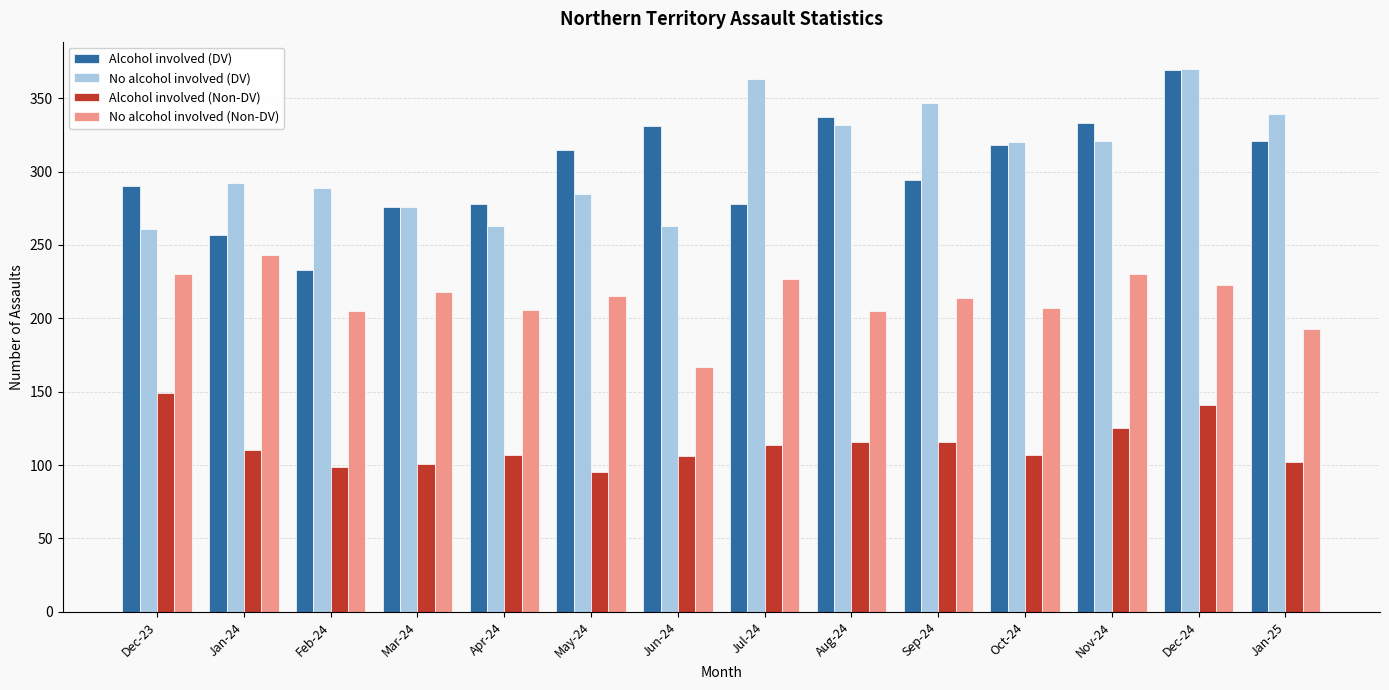

The No alcohol involved (Non-DV) series shows 85 at Dec-23. True or false?

False